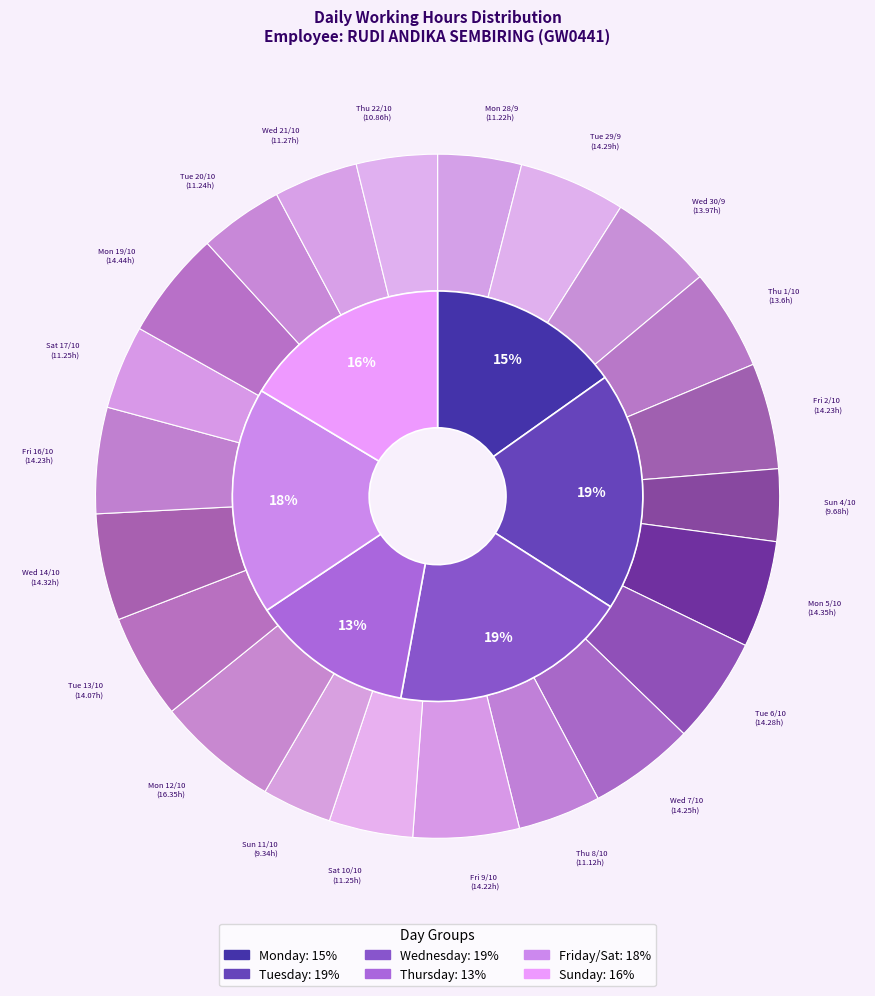

What is the change in value from Wed 14/10 to Wed 21/10?

-3.1